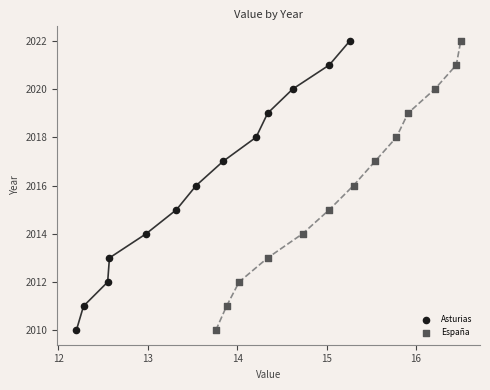

What are all the series names shown in the legend?

Asturias, España